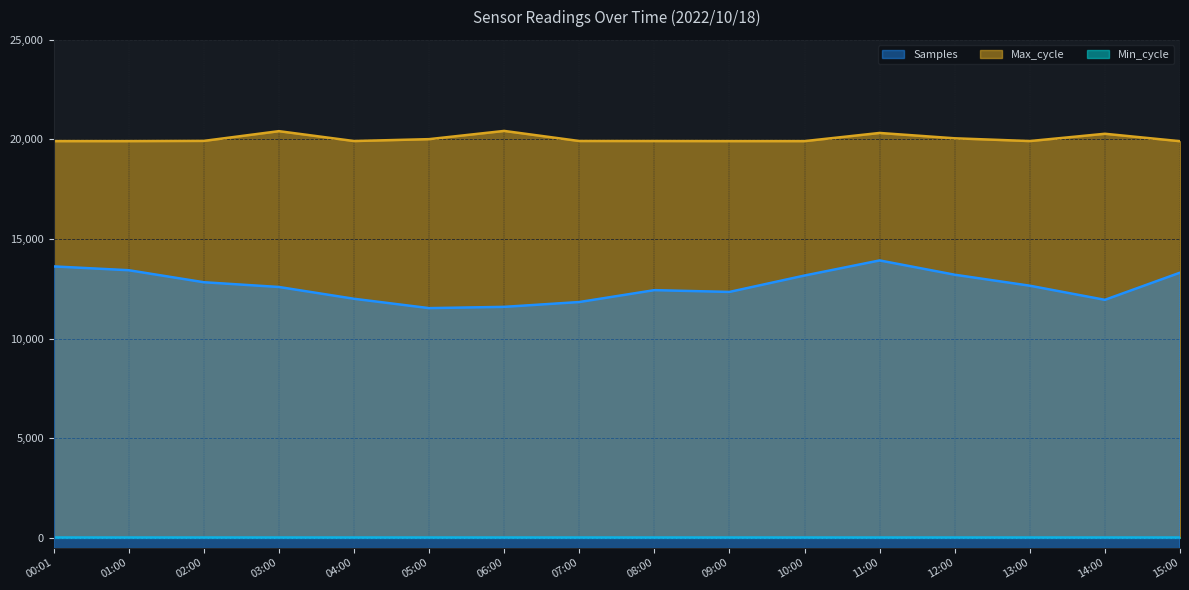

Which has a higher value, 14:00 or 06:00?

14:00